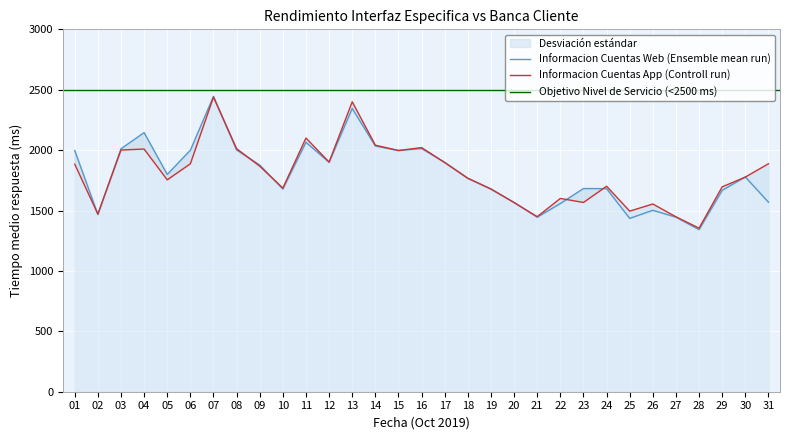

What is the difference between the highest and lowest values at 14?

7